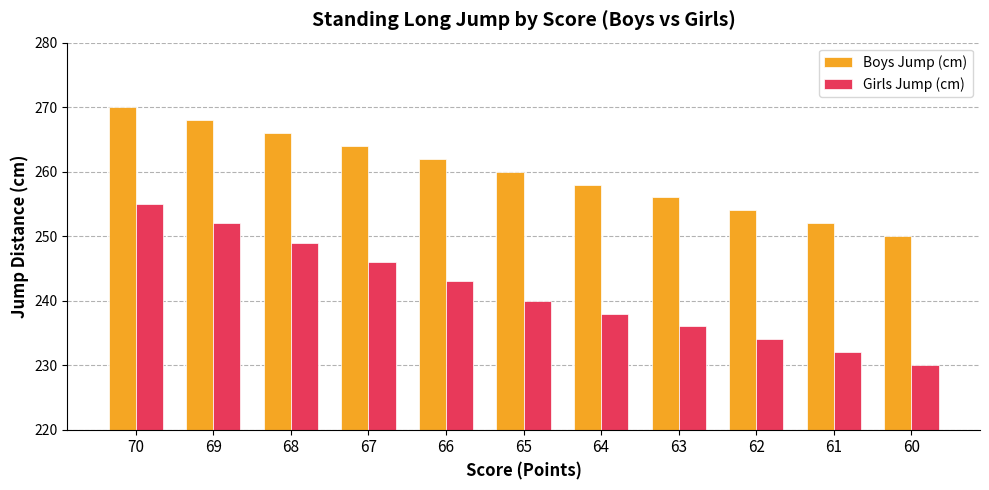

Reading left to right, what are all the values shown in this chart?

Boys Jump (cm): 270	268	266	264	262	260	258	256	254	252	250
Girls Jump (cm): 255	252	249	246	243	240	238	236	234	232	230